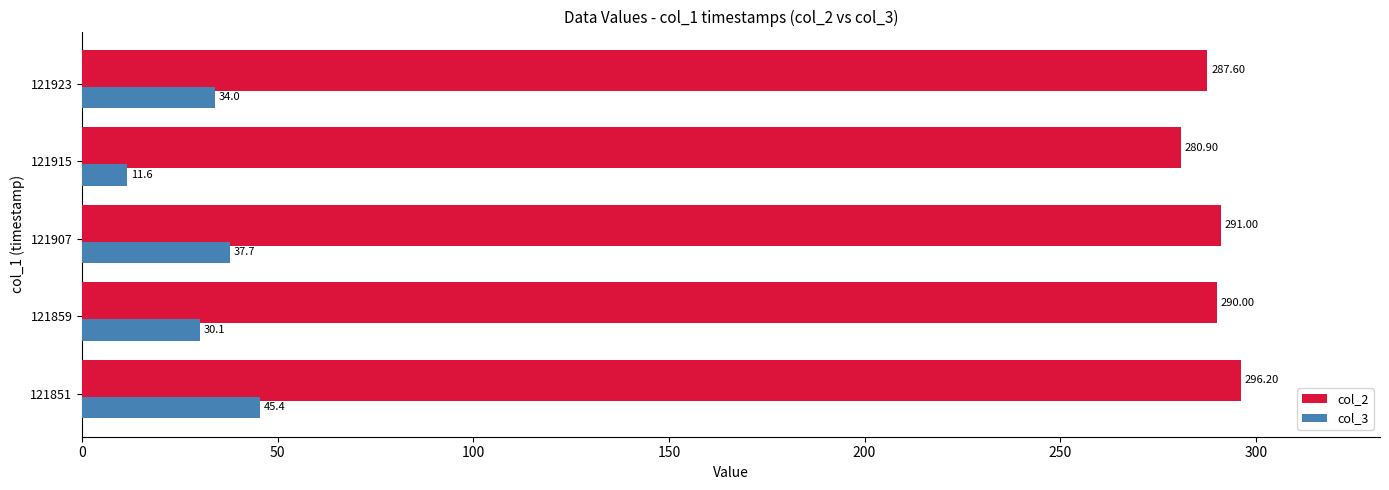

How many values in the col_2 series are below 290?

2